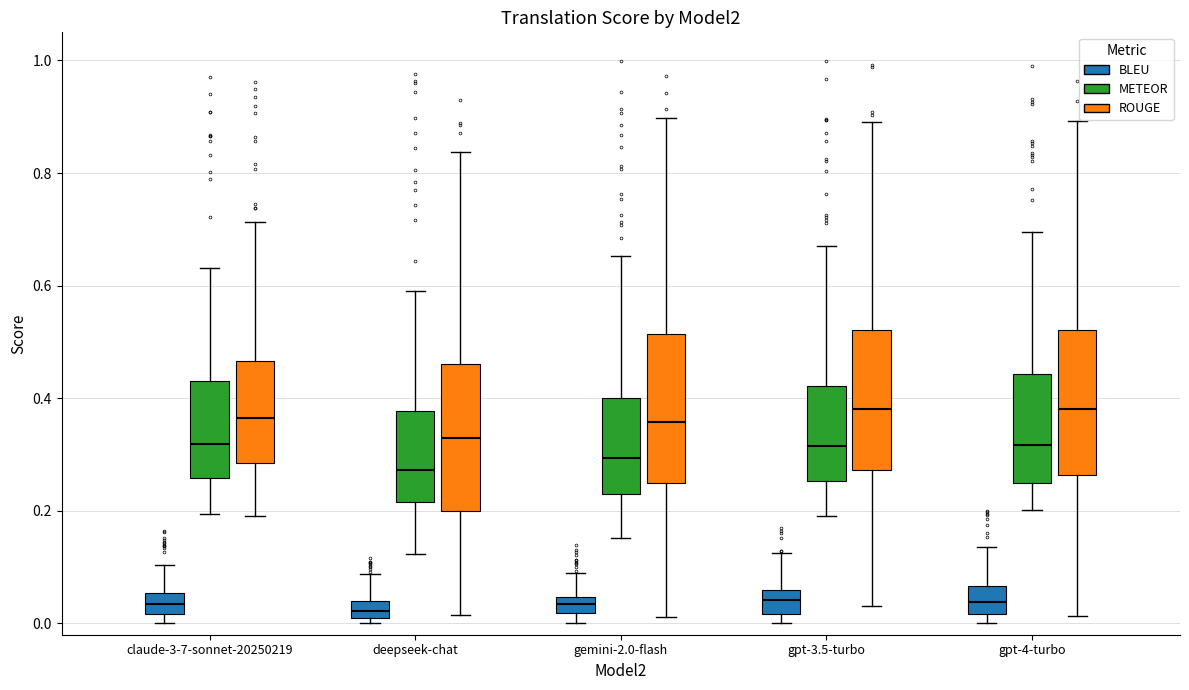

Where is the upper edge of the box for gpt-3.5-turbo (METEOR) on the y-axis? The values are not printed on the chart, so give them approximately, as read against the axis.

0.42